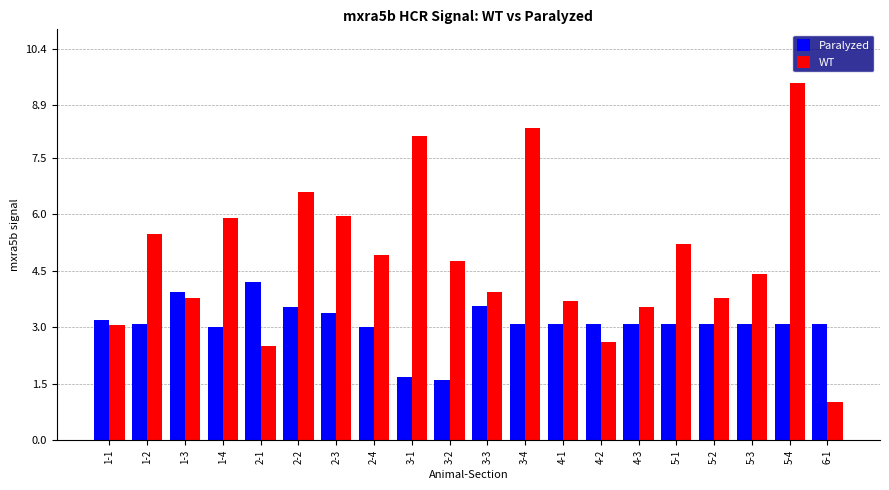

What is the sum of the Paralyzed values at 3-1 and 1-3?

5.6